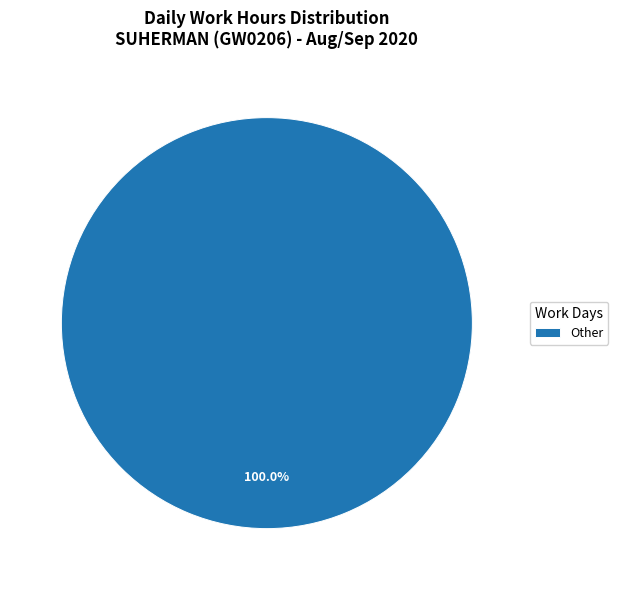

Rank the categories by value from lowest to highest.

Other